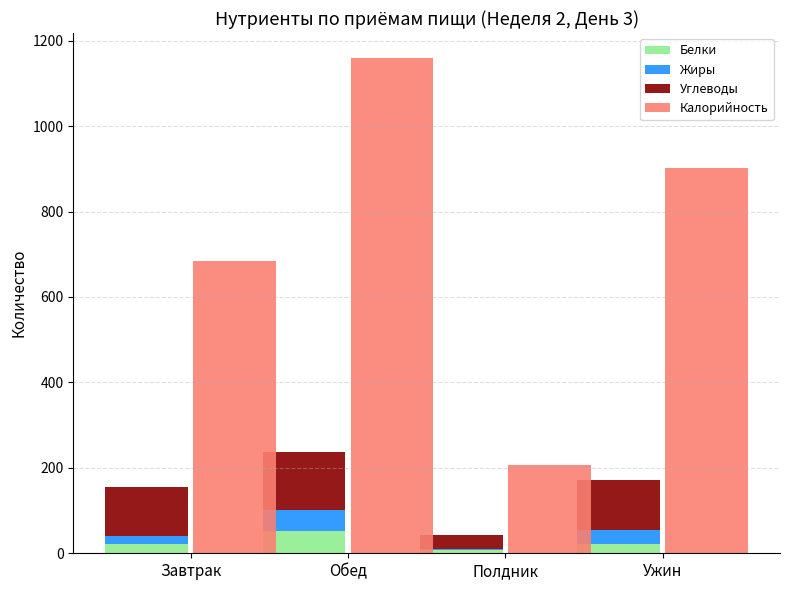

Where is Углеводы nearest to the value 82?

Завтрак